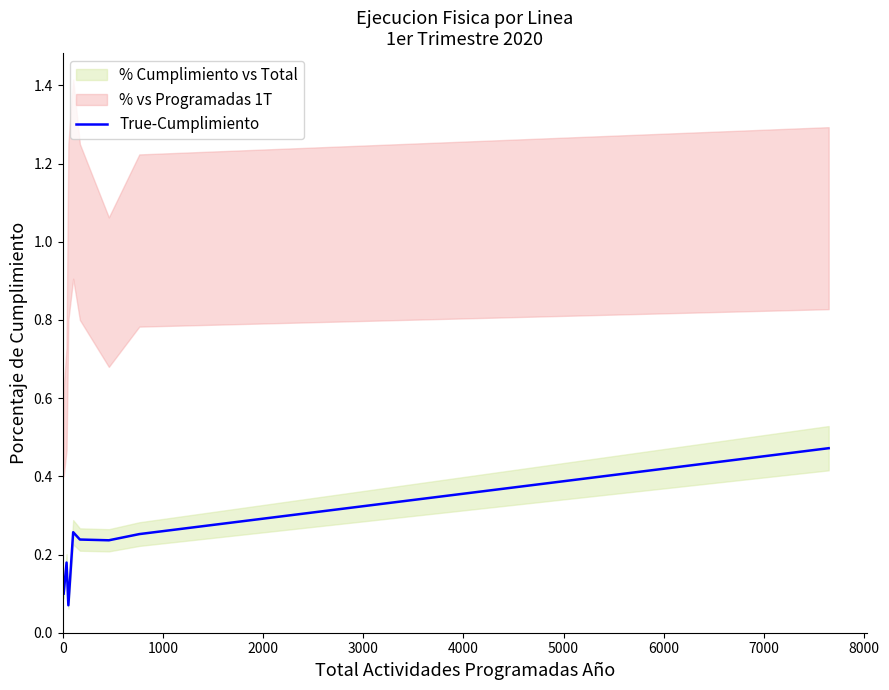

Is it true that the value at 6000 is 0.4?

False